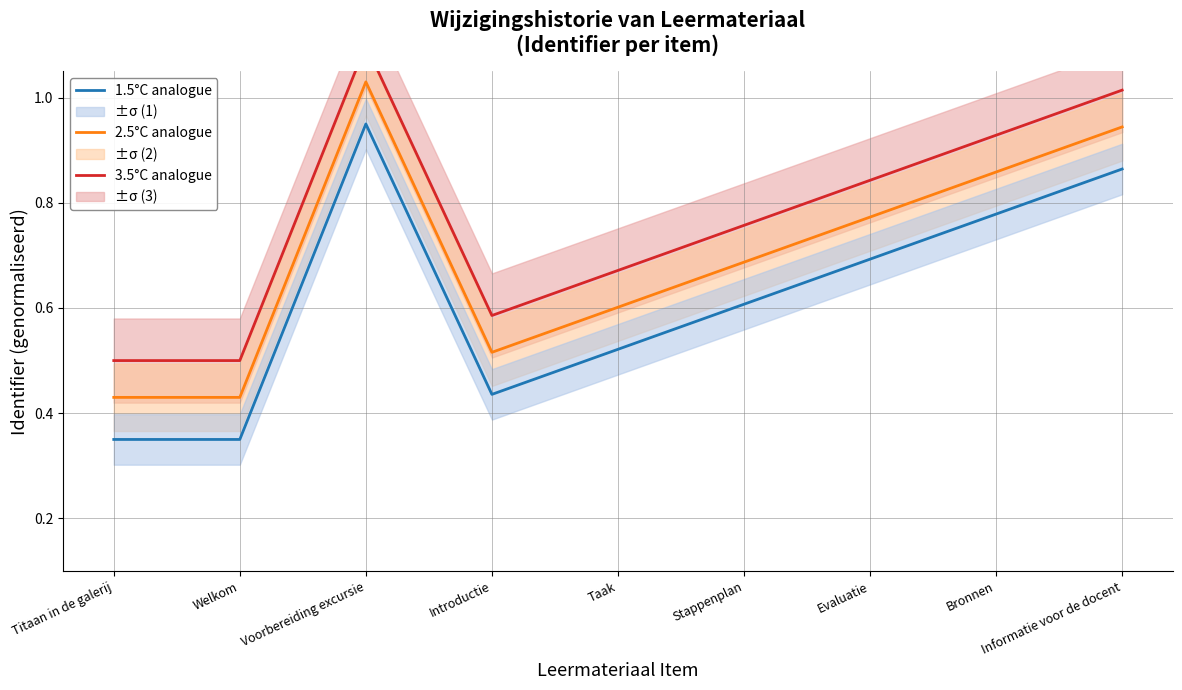

Which series changed the most between Welkom and Voorbereiding excursie?

2.5°C analogue